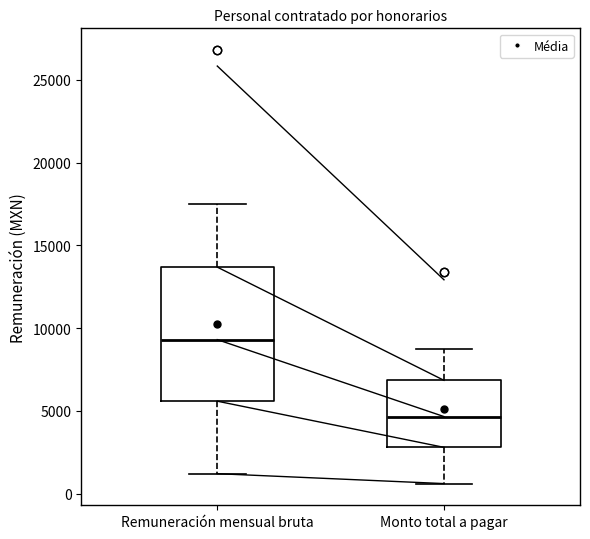

Which box's median line is the highest?

Remuneración mensual bruta